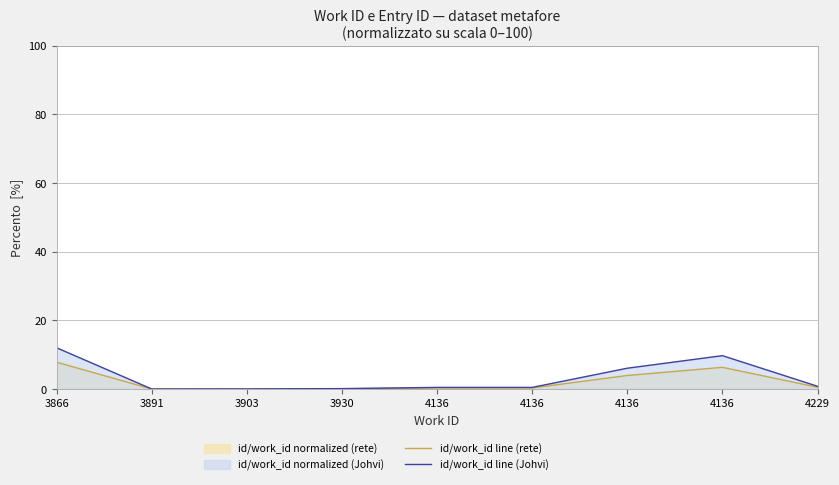

Is the value of id/work_id line (rete) at 3891 greater than the value of id/work_id line (Johvi) at 4136?

No